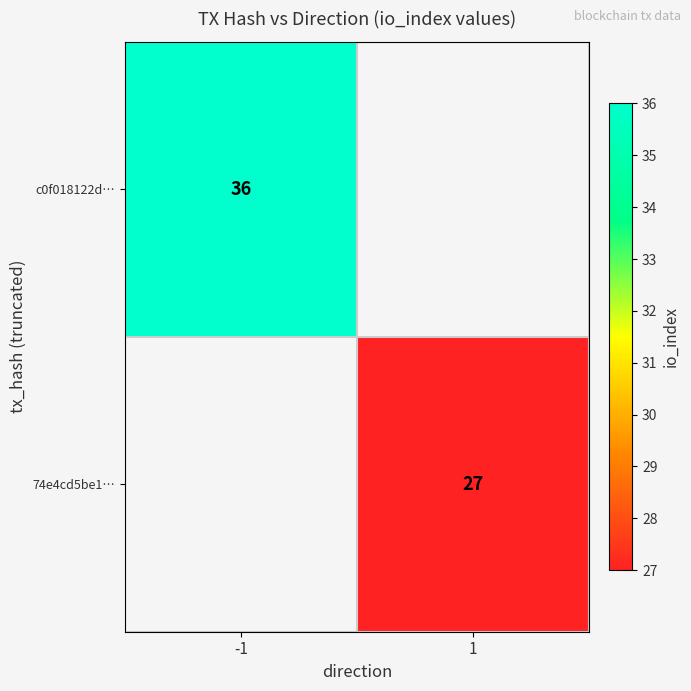

True or false: c0f018122d… has a value of 36 at -1.

True